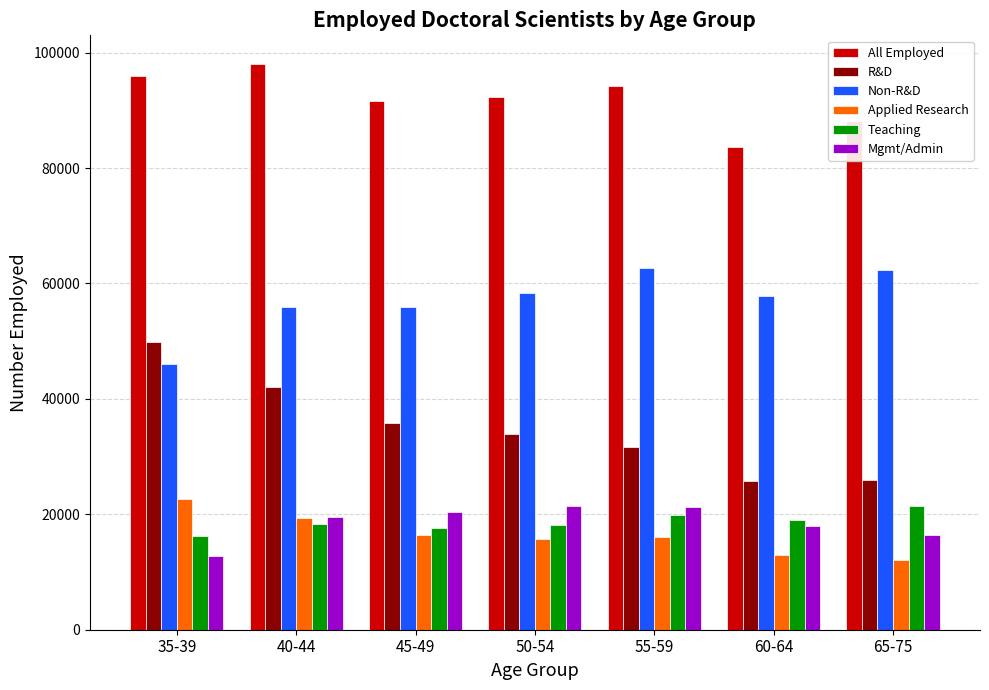

What is the minimum value shown in the chart?

12000